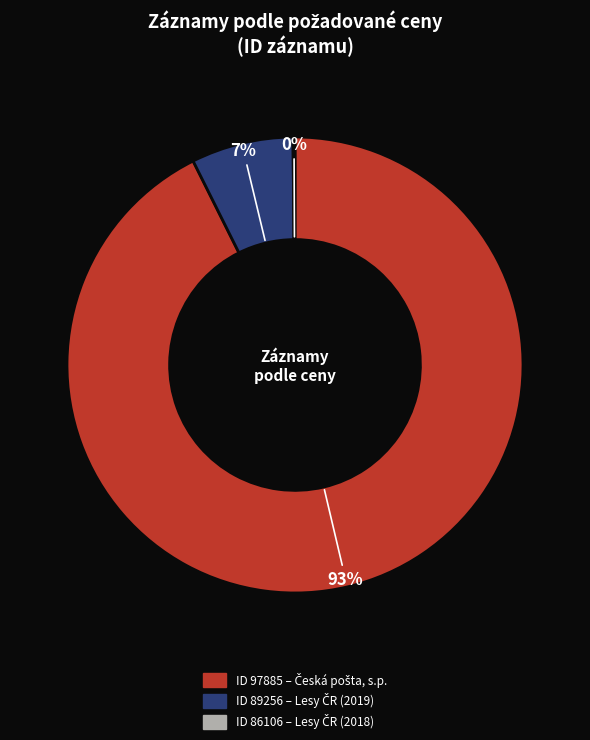

To the nearest percent, what is the average slice percentage?

33%